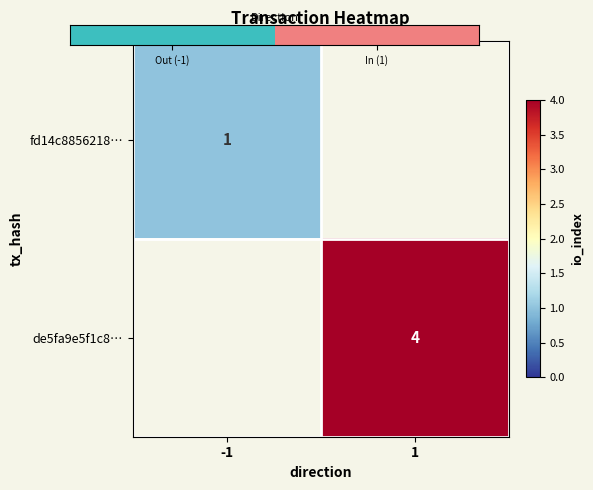

How many values in de5fa9e5f1c8… are above zero?

1